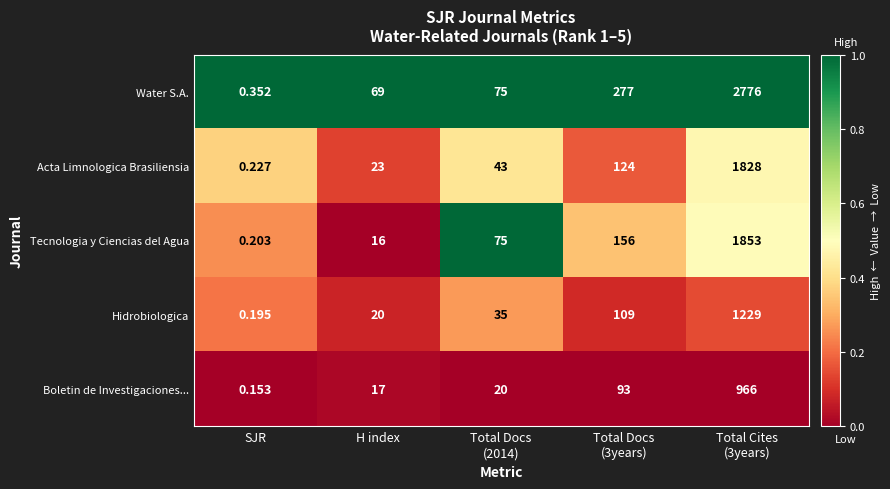

How many data points does each series have?

5